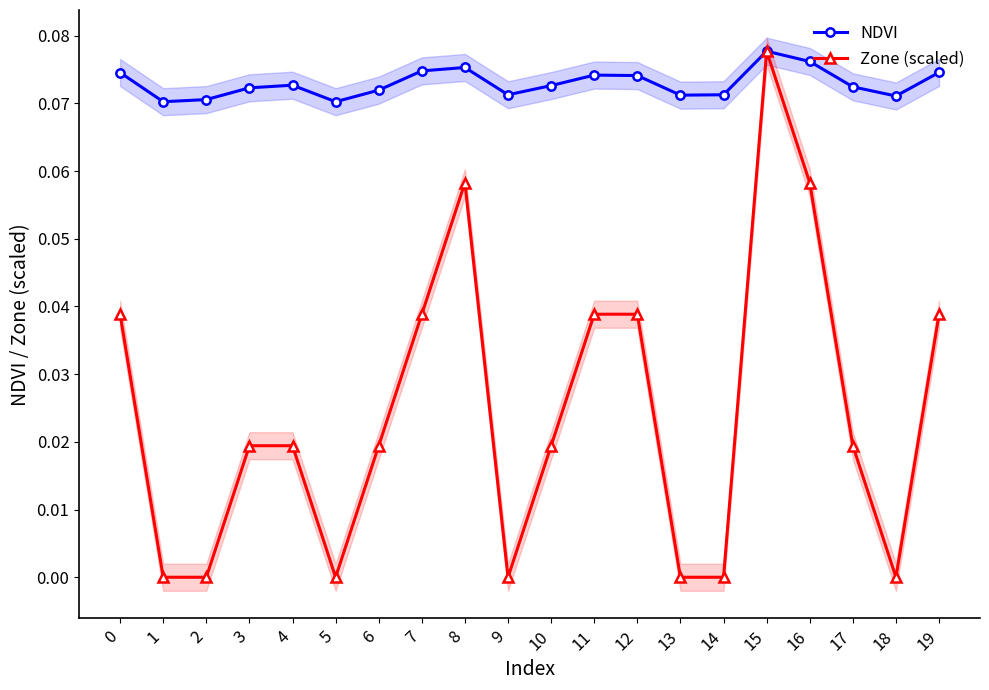

What is the spread (max minus min) of values at 4?

0.1